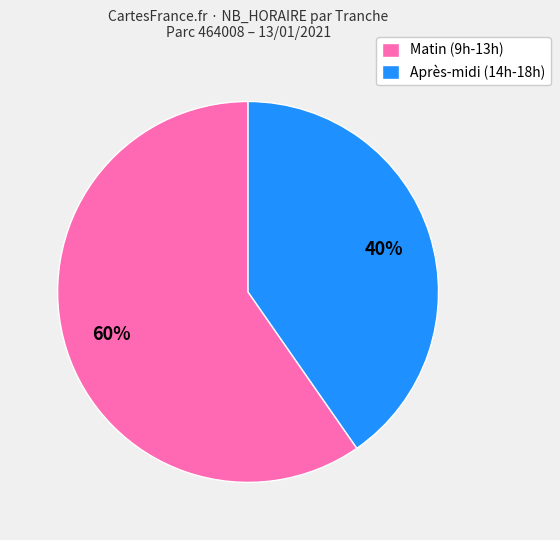

Count the number of slices in the pie.

2